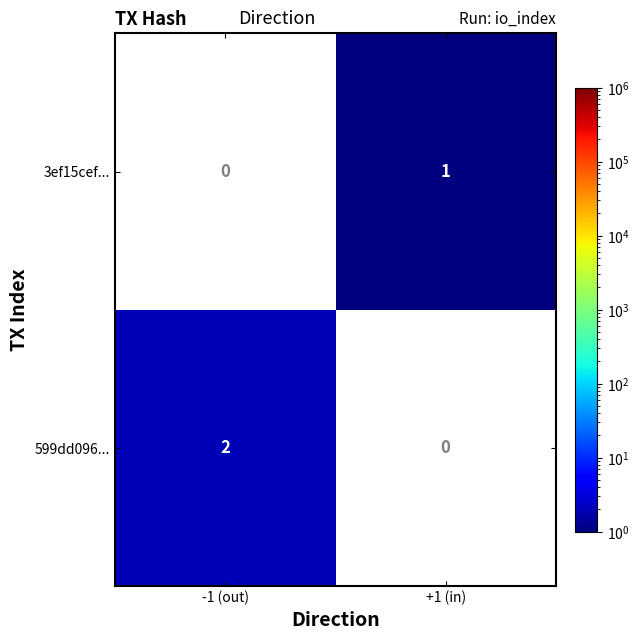

The 599dd096... series shows 3 at -1 (out). True or false?

False